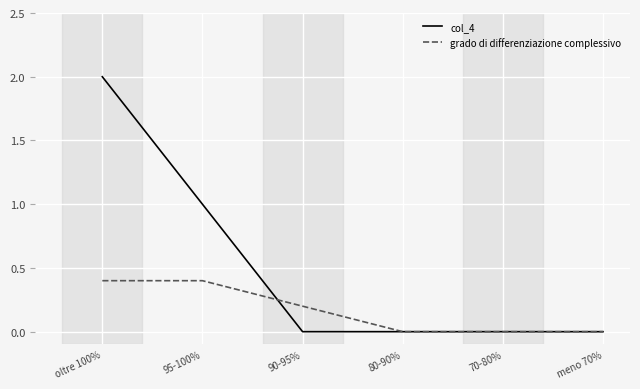

At which category is the sum across all series the highest?

oltre 100%